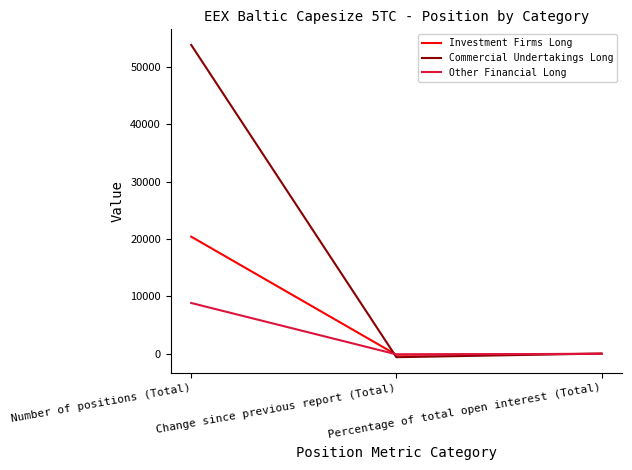

Which series changed the most between Number of positions (Total) and Percentage of total open interest (Total)?

Commercial Undertakings Long